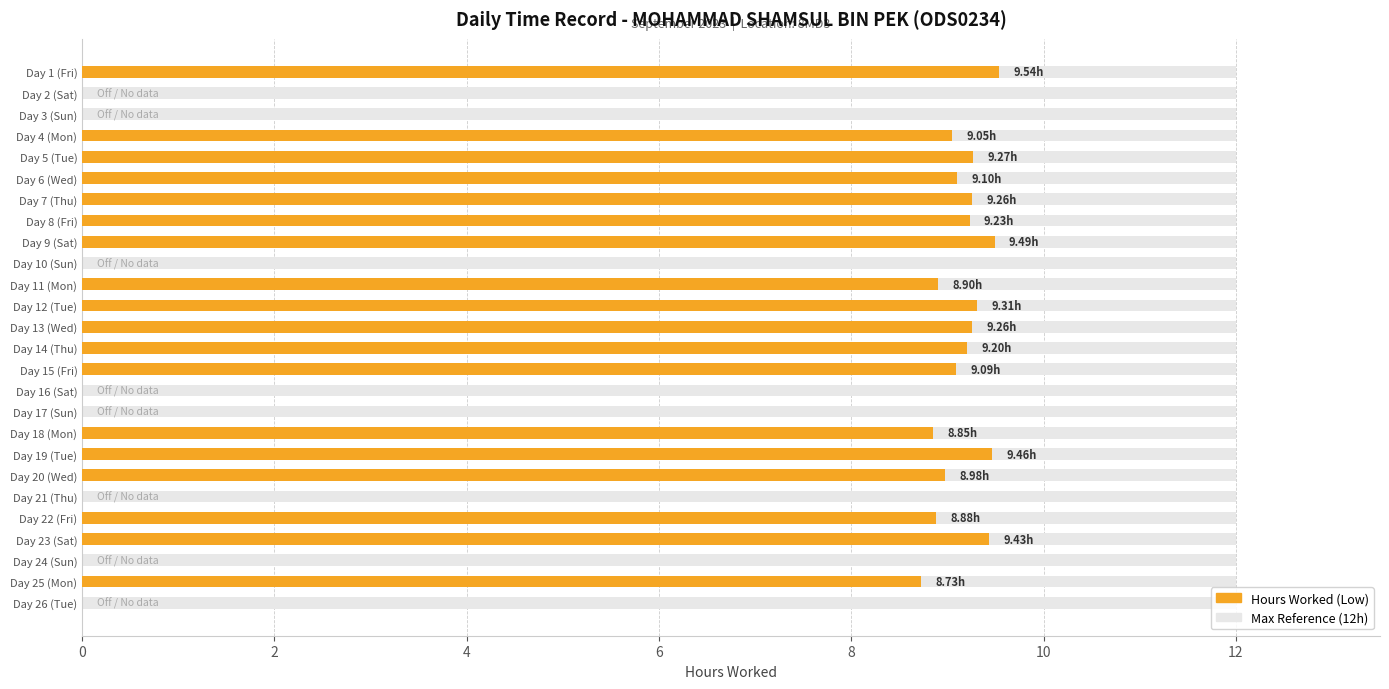

Does the chart contain any negative values?

No